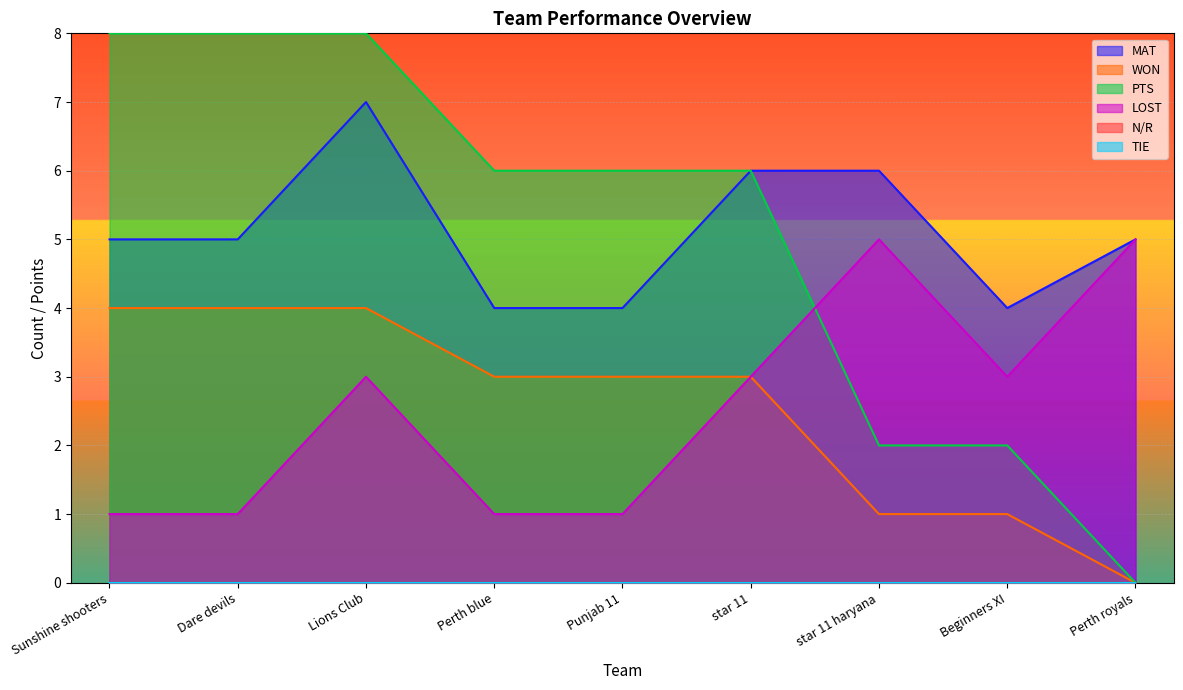

At Dare devils, list the series in order from smallest to largest.

LOST, WON, MAT, PTS